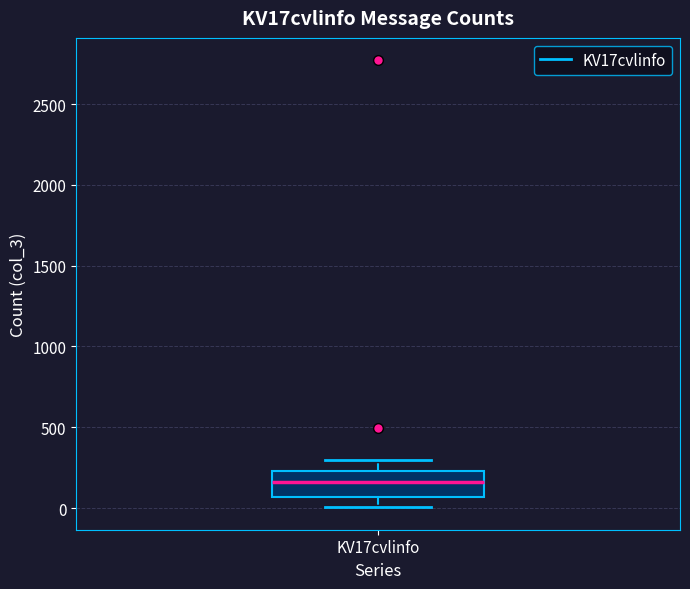

Transcribe this box plot: give where the median line is, the range the box spans, and where the two whiskers end, as read against the y-axis. The values are not printed on the chart, so give them approximately, as read against the axis.

median 150, box 50 to 250, whiskers 0 to 300